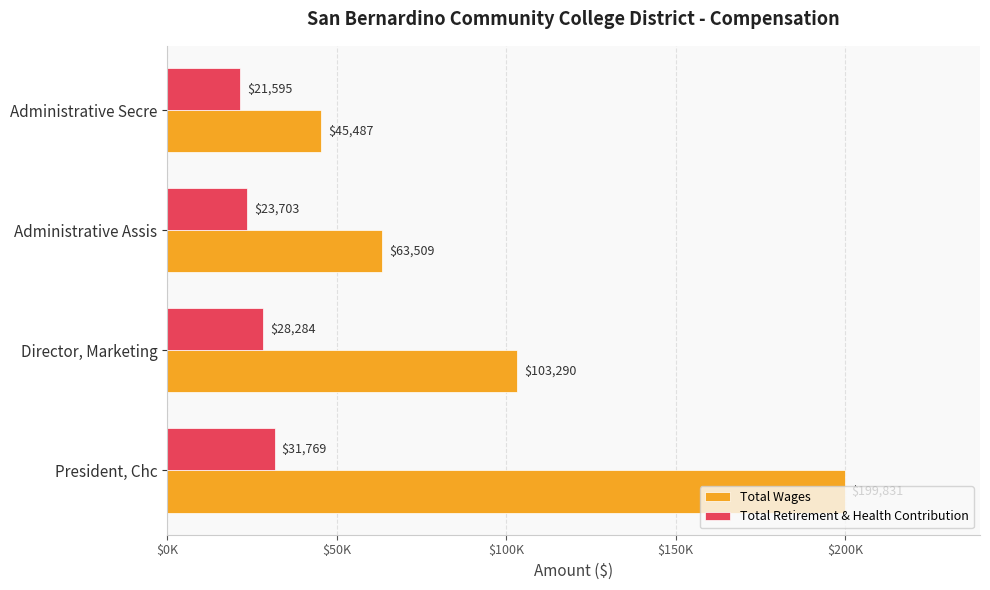

What are all the series names shown in the legend?

Total Wages, Total Retirement & Health Contribution